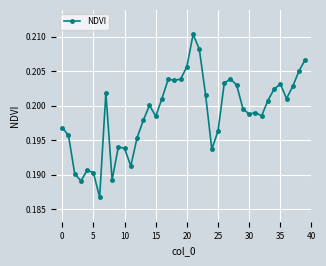

What is the sum of all values?

8.0